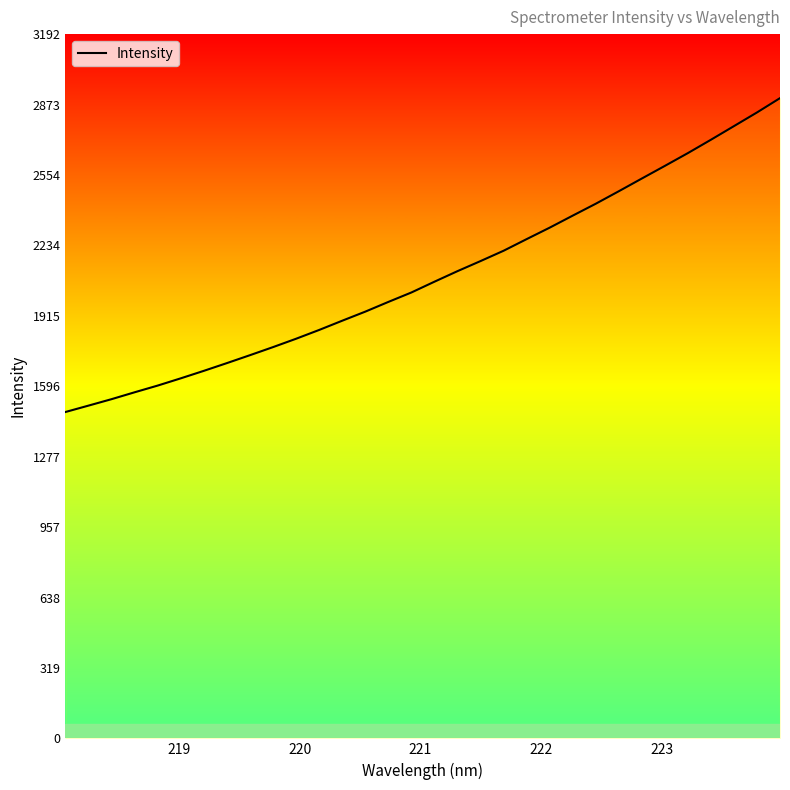

What is the maximum value shown in the chart?

2902.4